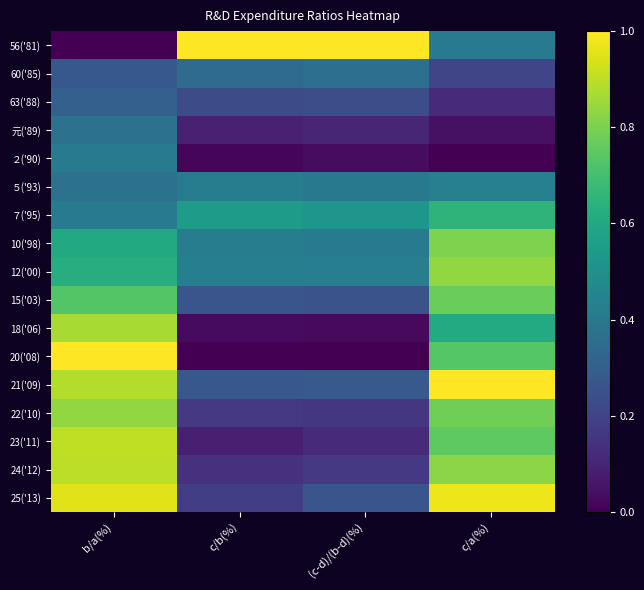

Rank the series at b/a(%) from lowest to highest value.

56('81), 60('85), 63('88), ５('93), 元('89), ７('95), ２('90), 10('98), 12('00), 15('03), 22('10), 18('06), 21('09), 24('12), 23('11), 25('13), 20('08)